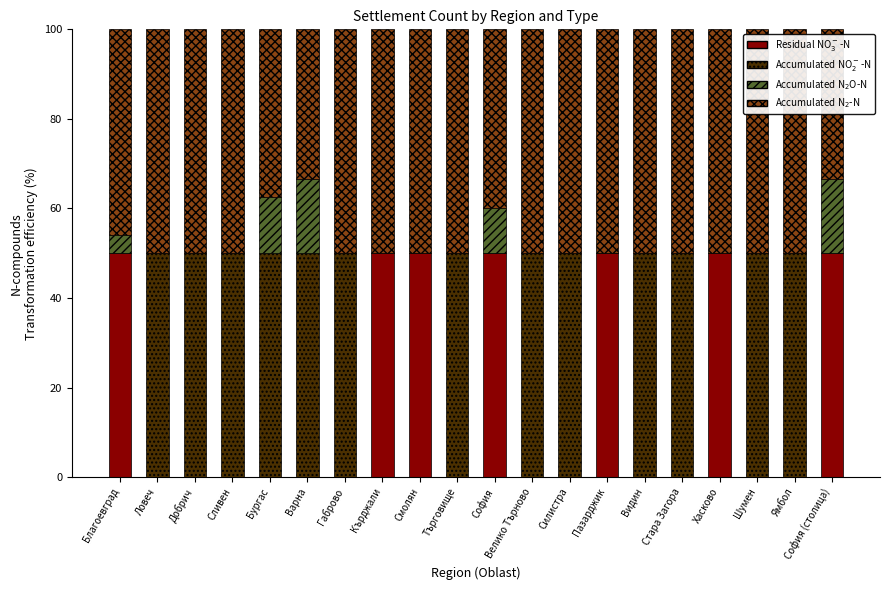

What is the total value across all series at Варна?

100.0